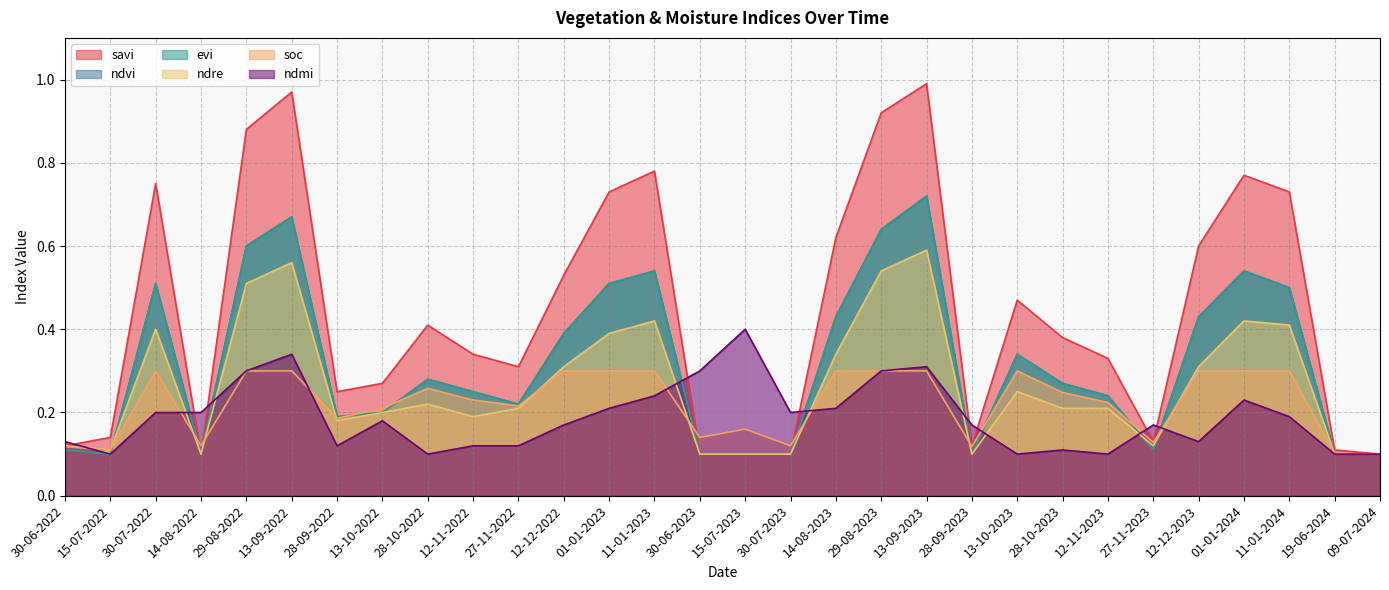

Reading left to right, what are all the values shown in this chart?

savi: 0.1	0.1	0.8	0.1	0.9	1.0	0.2	0.3	0.4	0.3	0.3	0.5	0.7	0.8	0.1	0.1	0.1	0.6	0.9	1.0	0.1	0.5	0.4	0.3	0.1	0.6	0.8	0.7	0.1	0.1
ndvi: 0.1	0.1	0.5	0.1	0.6	0.7	0.2	0.2	0.3	0.2	0.2	0.4	0.5	0.5	0.1	0.1	0.1	0.4	0.6	0.7	0.1	0.3	0.3	0.2	0.1	0.4	0.5	0.5	0.1	0.1
evi: 0.1	0.1	0.5	0.1	0.6	0.7	0.2	0.2	0.3	0.2	0.2	0.4	0.5	0.5	0.1	0.1	0.1	0.4	0.6	0.7	0.1	0.3	0.3	0.2	0.1	0.4	0.5	0.5	0.1	0.1
ndre: 0.1	0.1	0.4	0.1	0.5	0.6	0.2	0.2	0.2	0.2	0.2	0.3	0.4	0.4	0.1	0.1	0.1	0.3	0.5	0.6	0.1	0.2	0.2	0.2	0.1	0.3	0.4	0.4	0.1	0.1
soc: 0.1	0.1	0.3	0.1	0.3	0.3	0.2	0.2	0.3	0.2	0.2	0.3	0.3	0.3	0.1	0.2	0.1	0.3	0.3	0.3	0.1	0.3	0.2	0.2	0.1	0.3	0.3	0.3	0.1	0.1
ndmi: 0.1	0.1	0.2	0.2	0.3	0.3	0.1	0.2	0.1	0.1	0.1	0.2	0.2	0.2	0.3	0.4	0.2	0.2	0.3	0.3	0.2	0.1	0.1	0.1	0.2	0.1	0.2	0.2	0.1	0.1